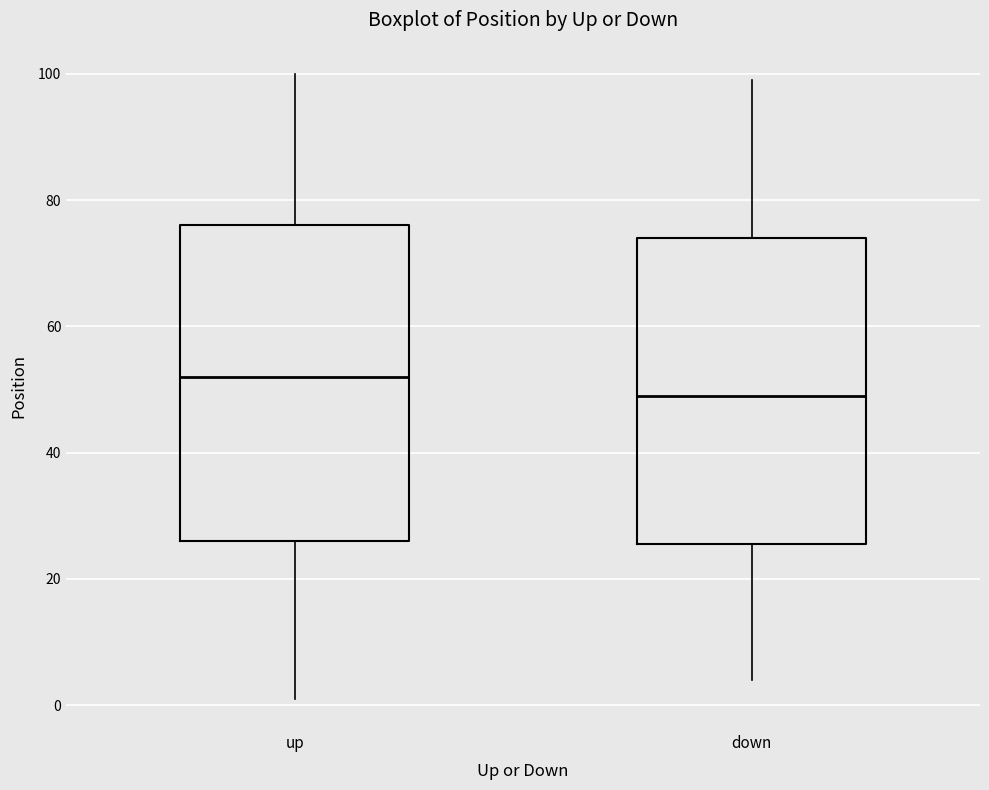

Where does the upper whisker of the box for up end on the y-axis? The values are not printed on the chart, so give them approximately, as read against the axis.

100